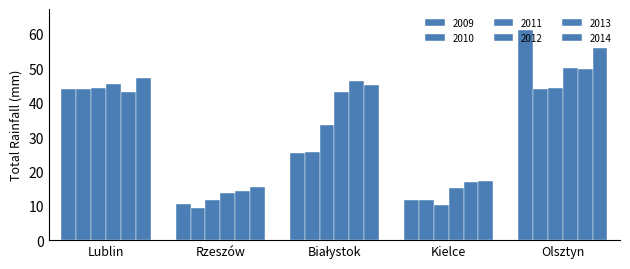

Rank the series at Olsztyn from lowest to highest value.

2010, 2011, 2013, 2012, 2014, 2009